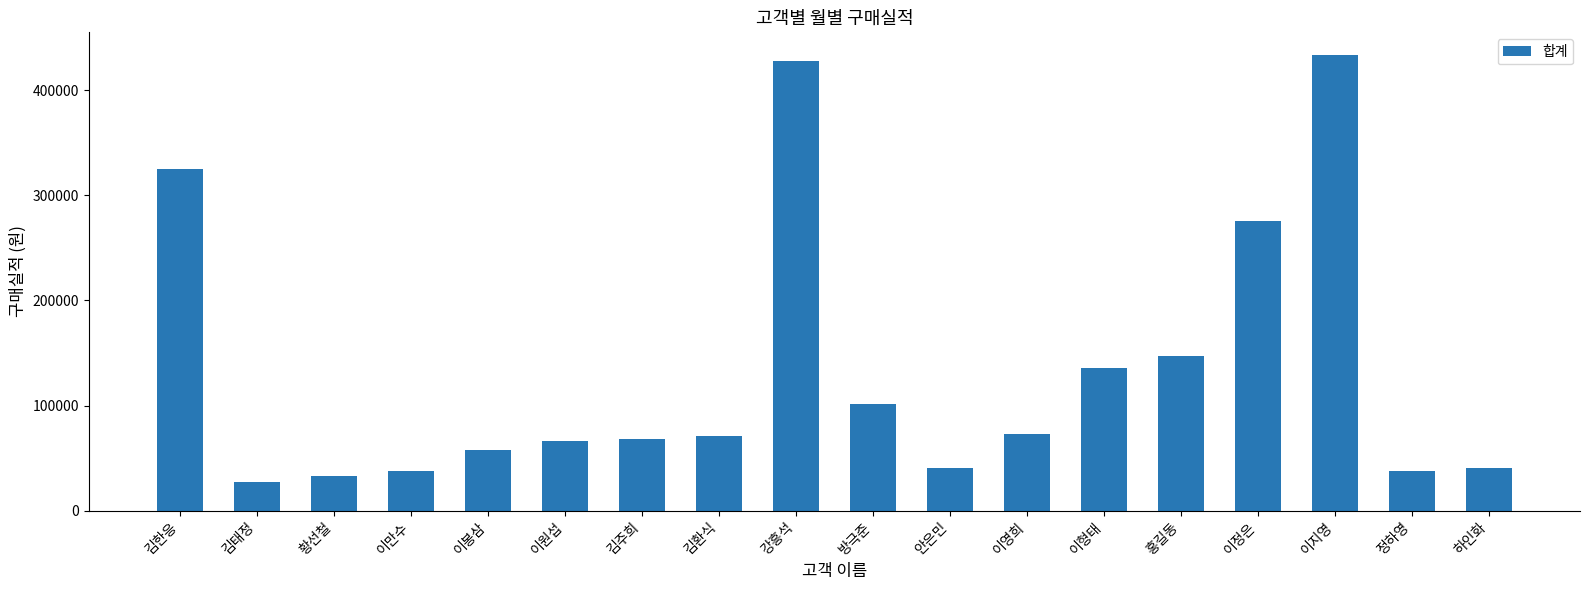

What is the label of the 10th bar from the left?

방극준